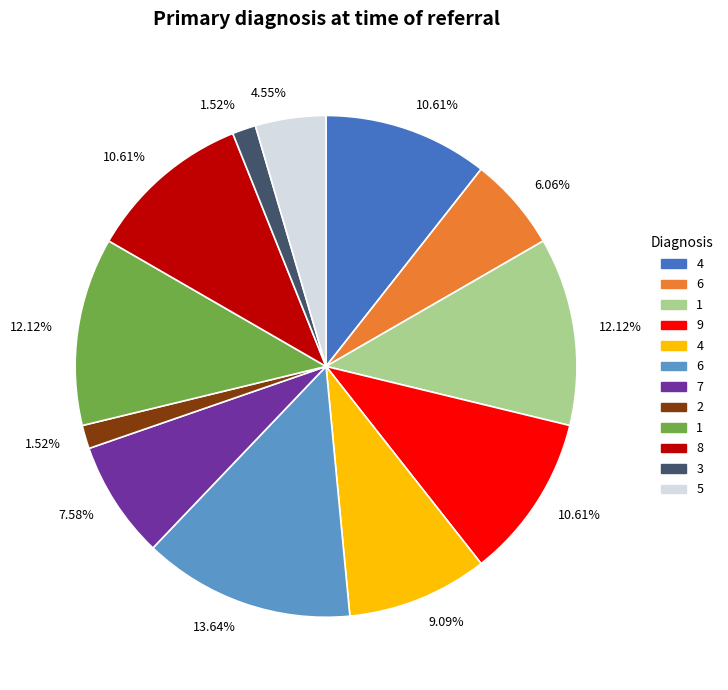

Is there any slice that represents more than half of the pie?

No